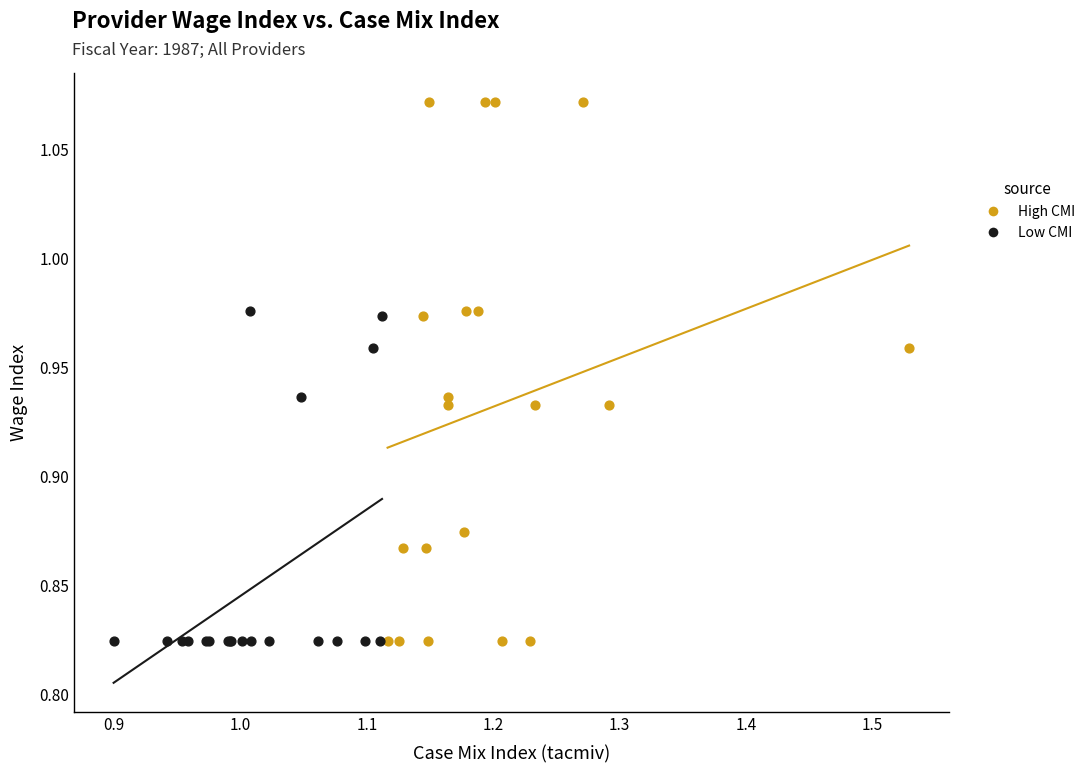

Which series contains the highest Y value?

High CMI